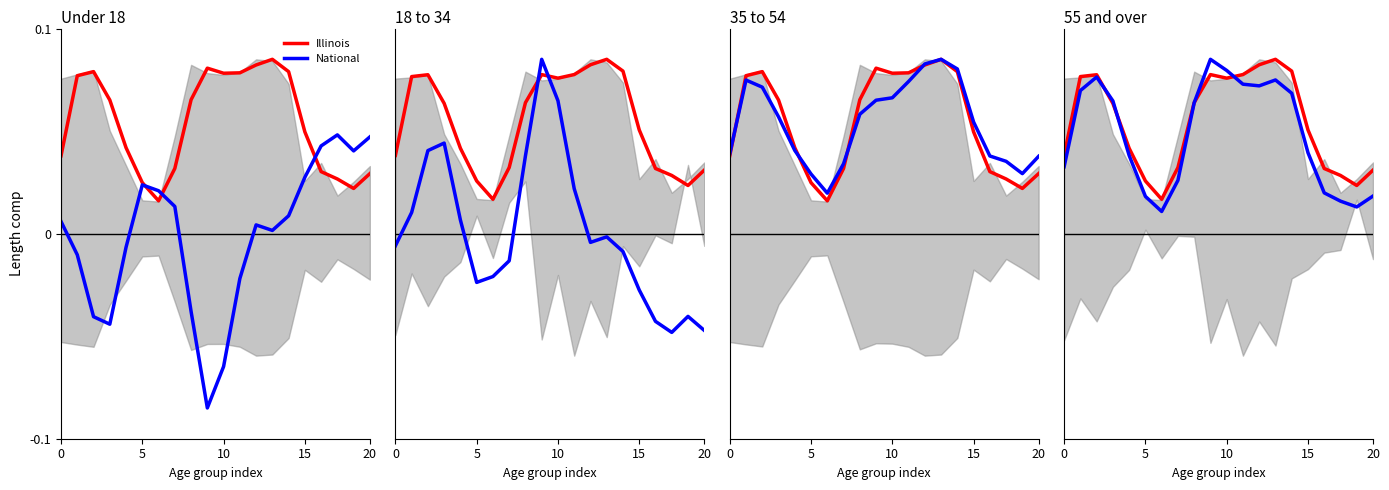

Is it true that Illinois equals 0.0 at 18?

True